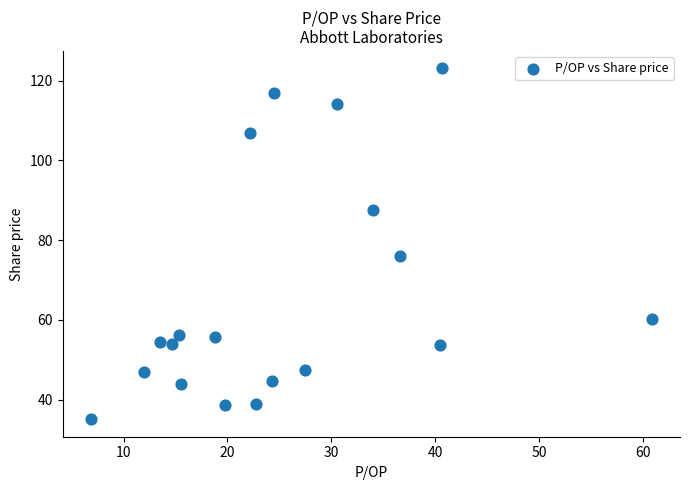

What Y value in the scatter plot is closest to 79?

76.1